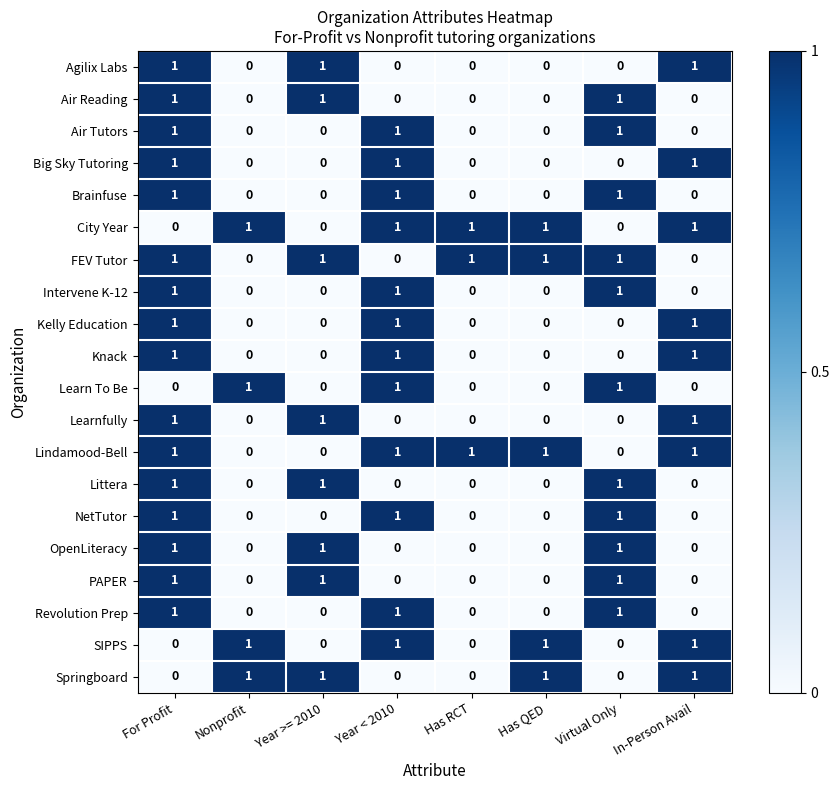

How many data points does each series have?

8